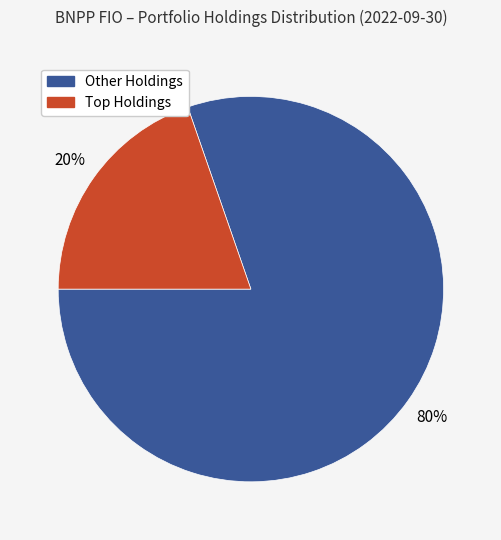

To the nearest percent, what is the average slice percentage?

50%